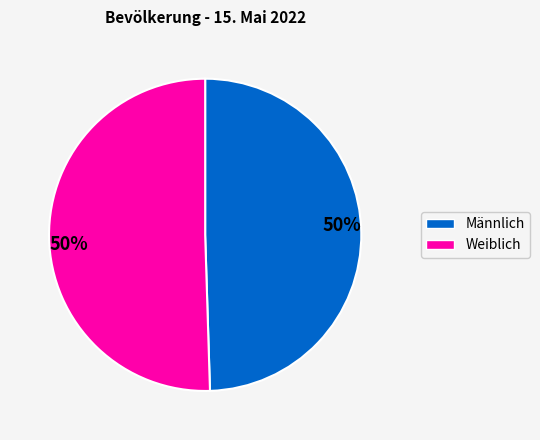

To the nearest percent, what is the average slice percentage?

50%